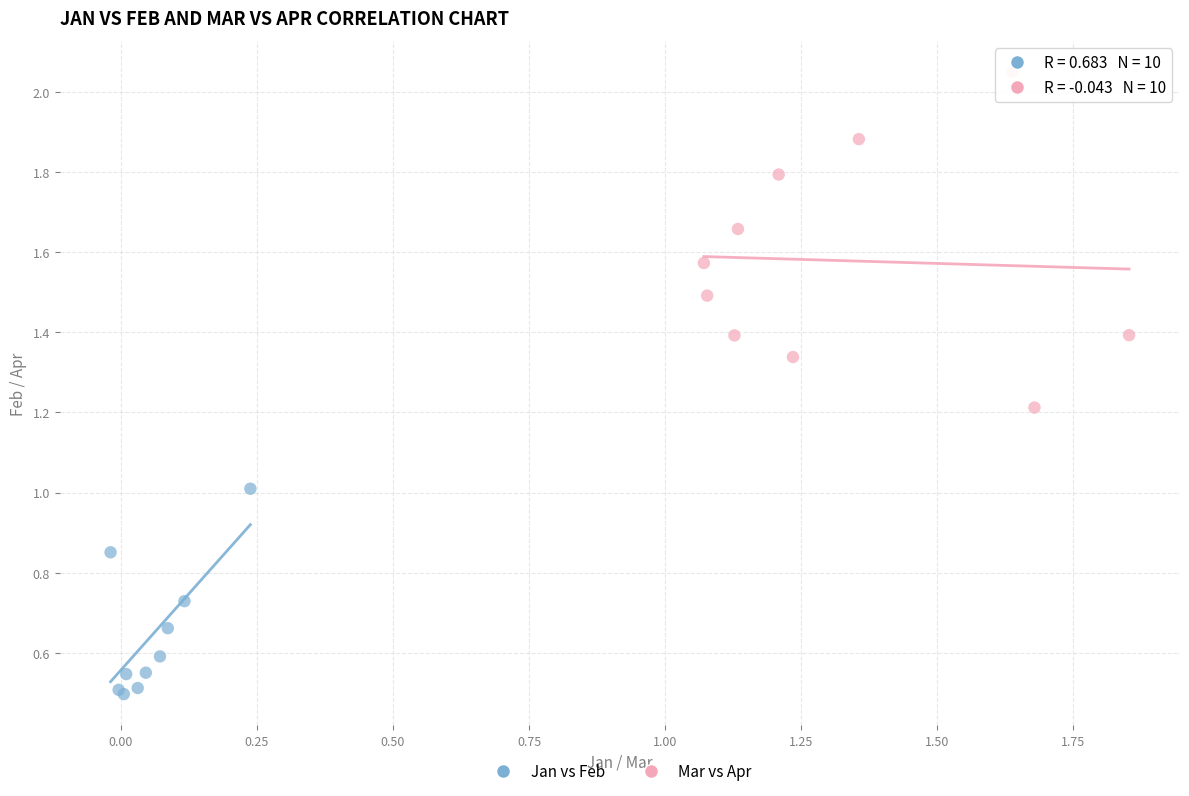

Which series has the largest Y range (max minus min)?

Mar vs Apr